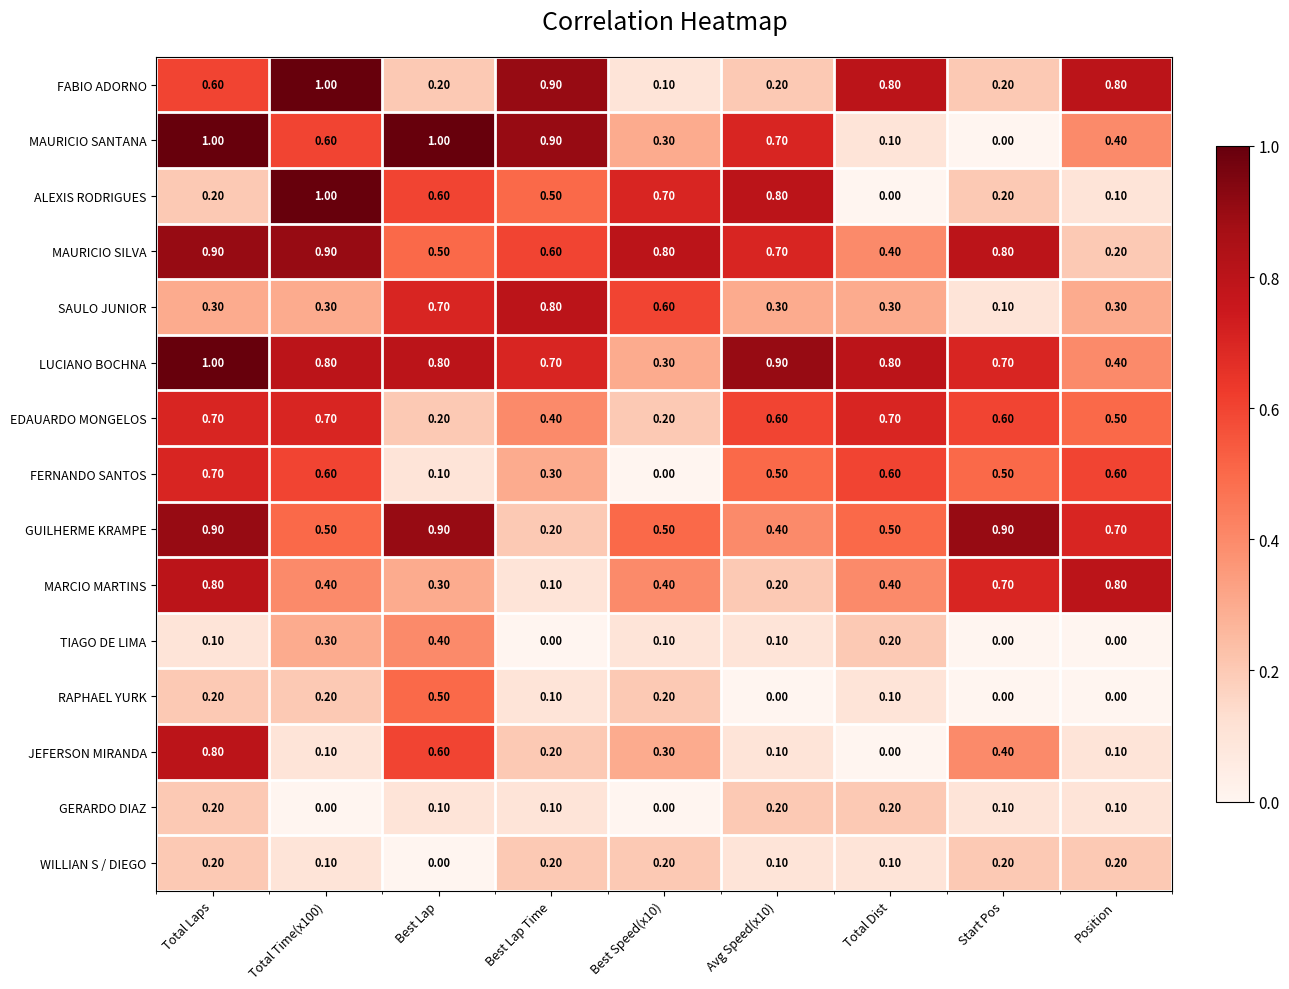

What is the sum of all FABIO ADORNO values?

4.8